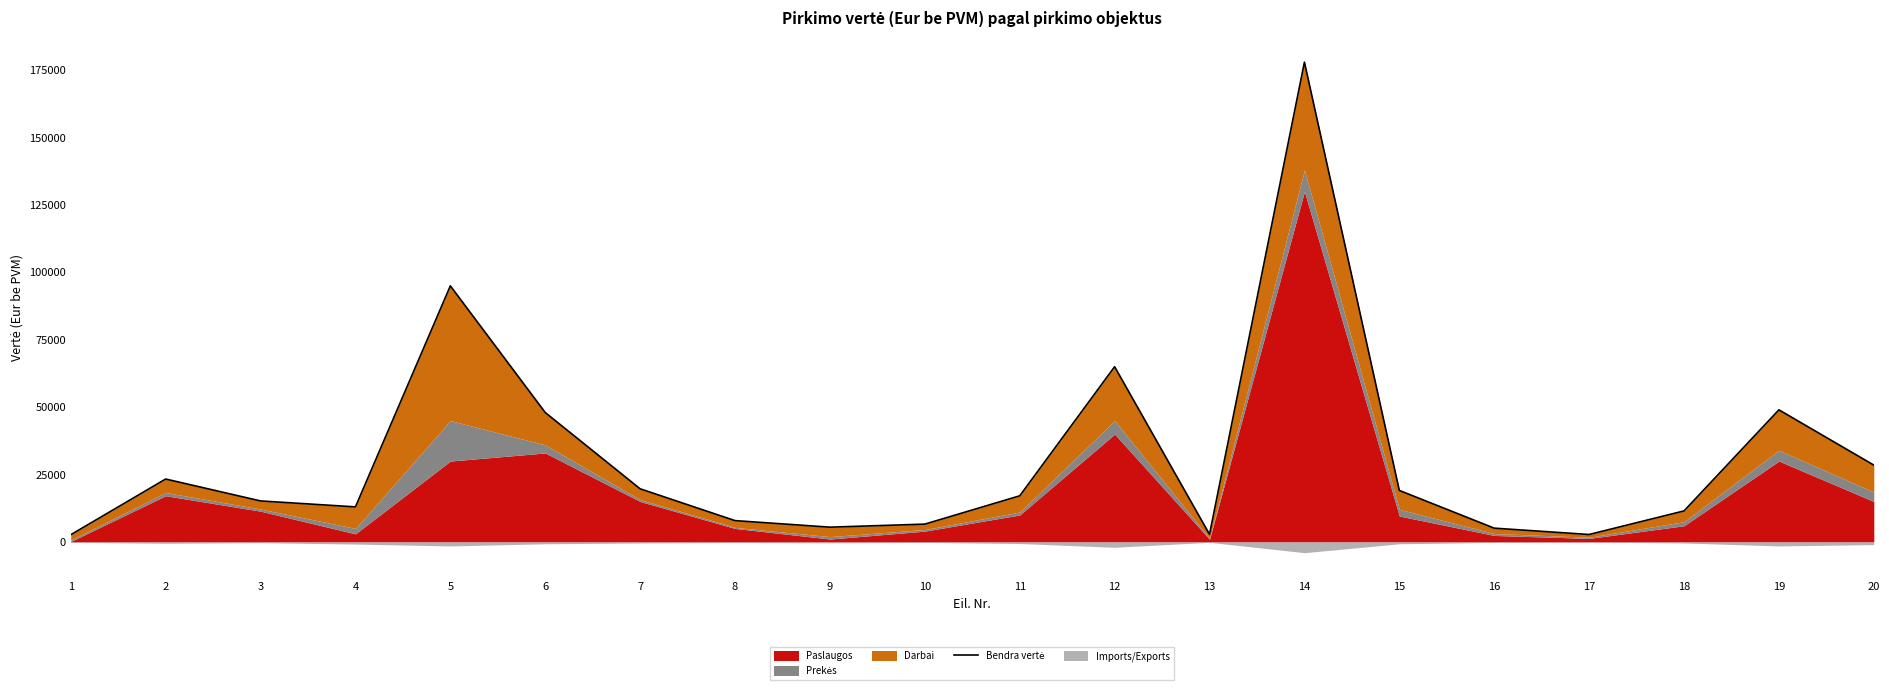

Reading left to right, list all the values displayed in this chart.

2660	23329	15200	13000	95000	48000	19700	7900	5470	6600	17100	65000	2800	178000	19100	5100	2750	11500	49000	28500